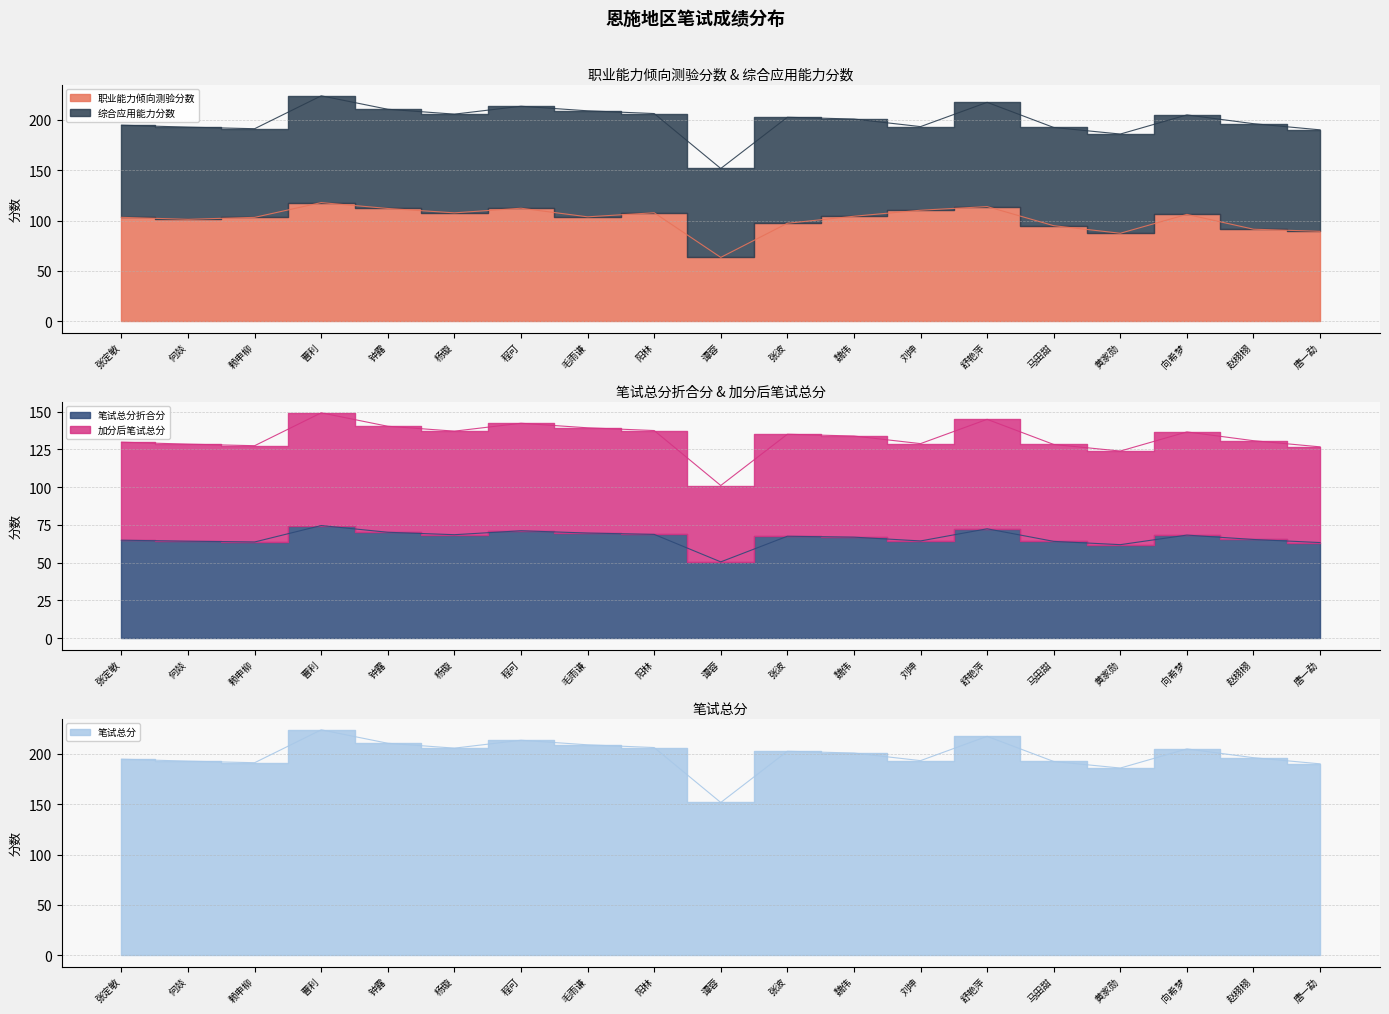

True or false: 笔试总分折合分 and 职业能力倾向测验分数 cross at least once.

False